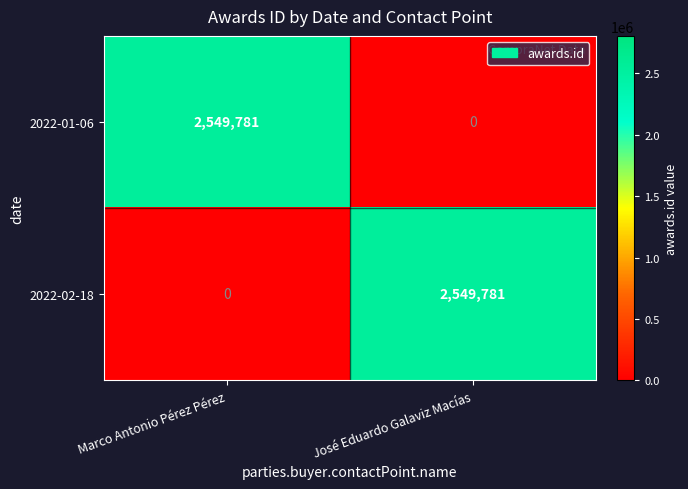

Reading left to right, list all the values displayed in this chart.

2022-01-06: Marco Antonio Pérez Pérez=2549781	José Eduardo Galaviz Macías=0
2022-02-18: Marco Antonio Pérez Pérez=0	José Eduardo Galaviz Macías=2549781